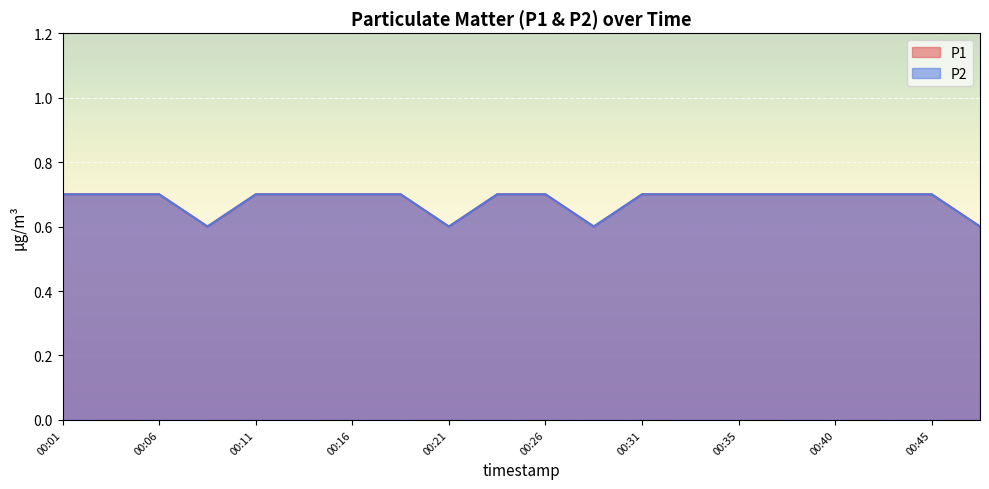

True or false: P1 and P2 intersect in this chart.

False